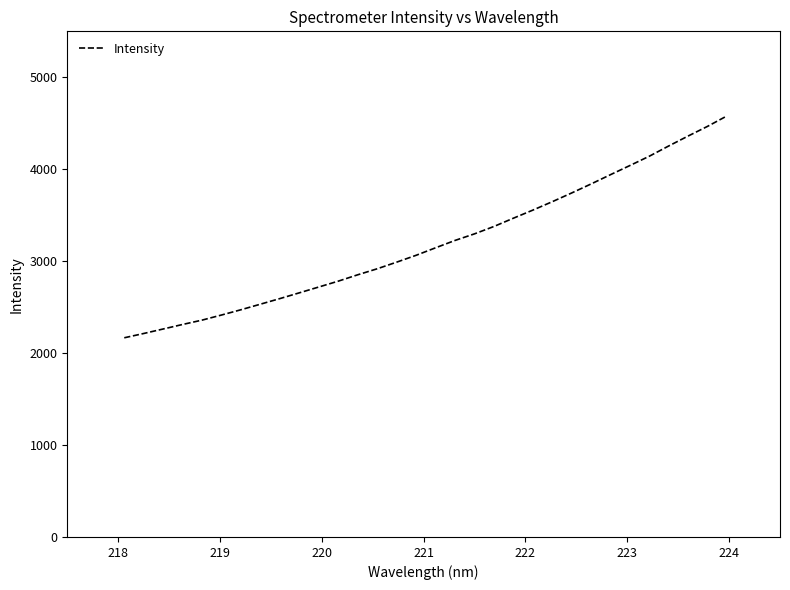

What is the smallest value displayed?

2166.6